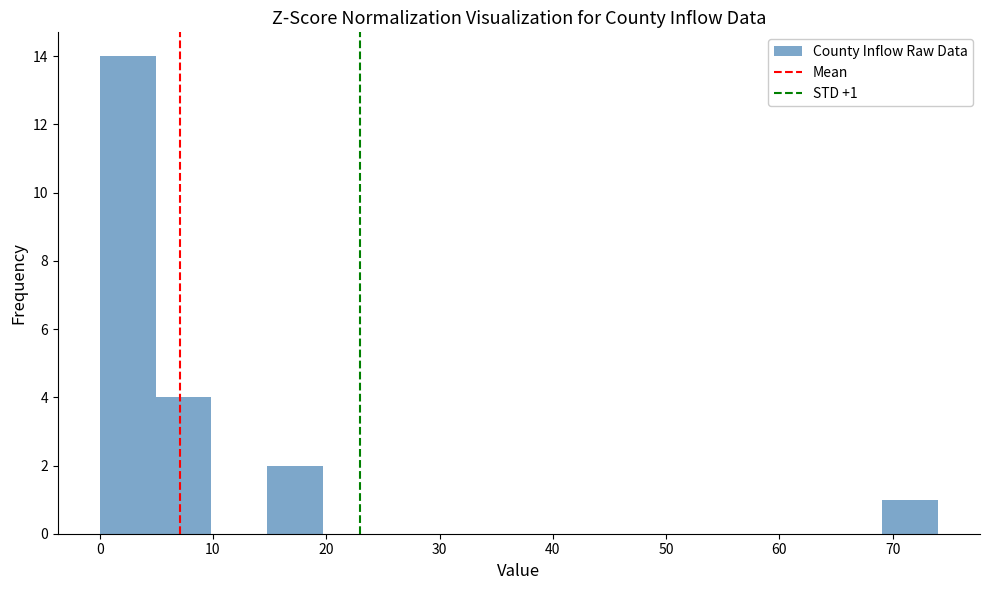

Over which range of the x-axis is the bar tallest?

0 to 5